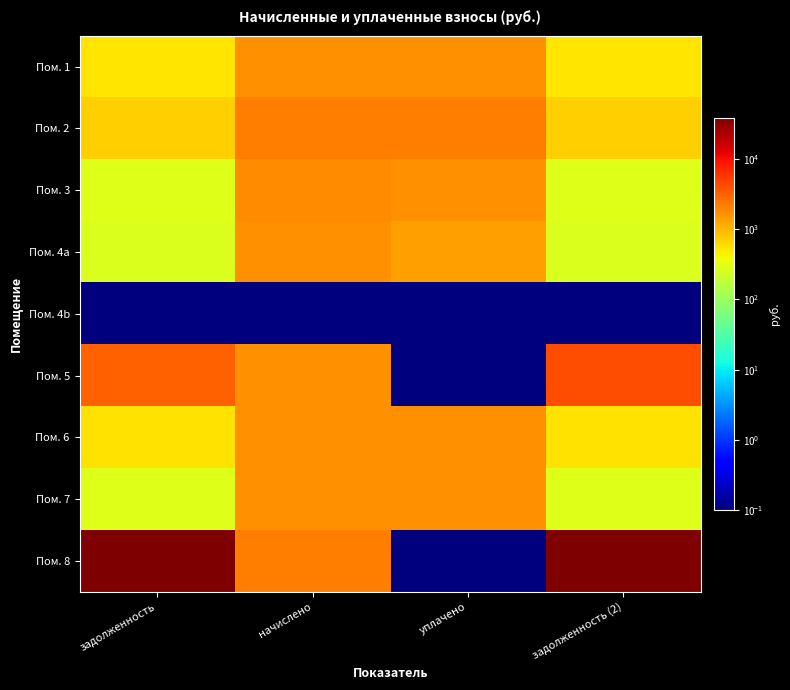

Which category has the lowest value across all series?

задолженность